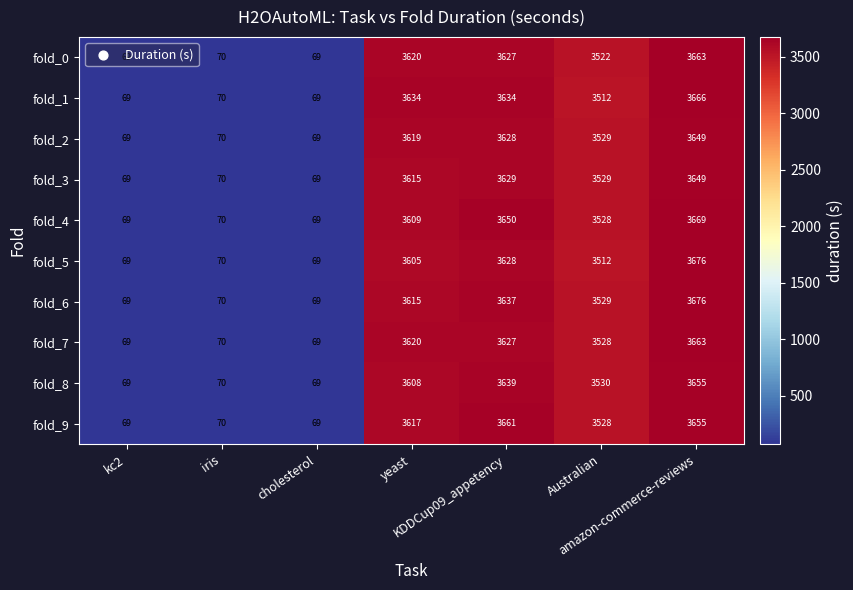

What is the total value across all series at yeast?

36162